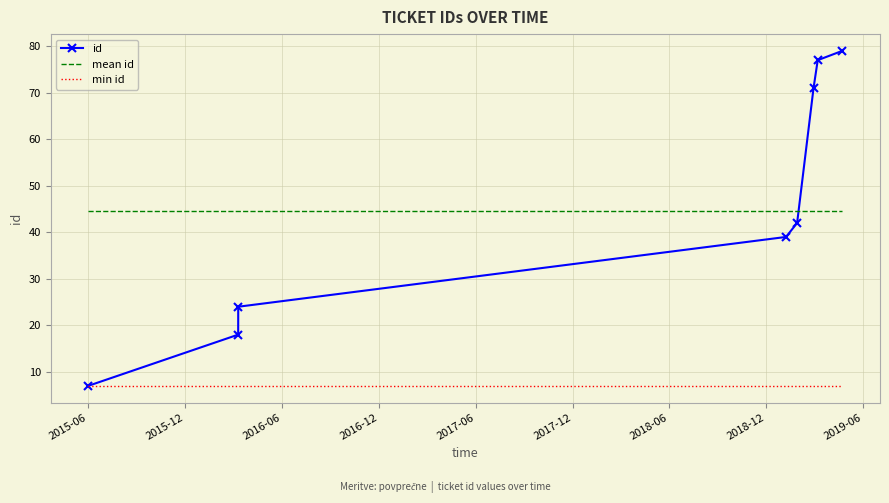

What is the difference between the second highest and minimum values?

70